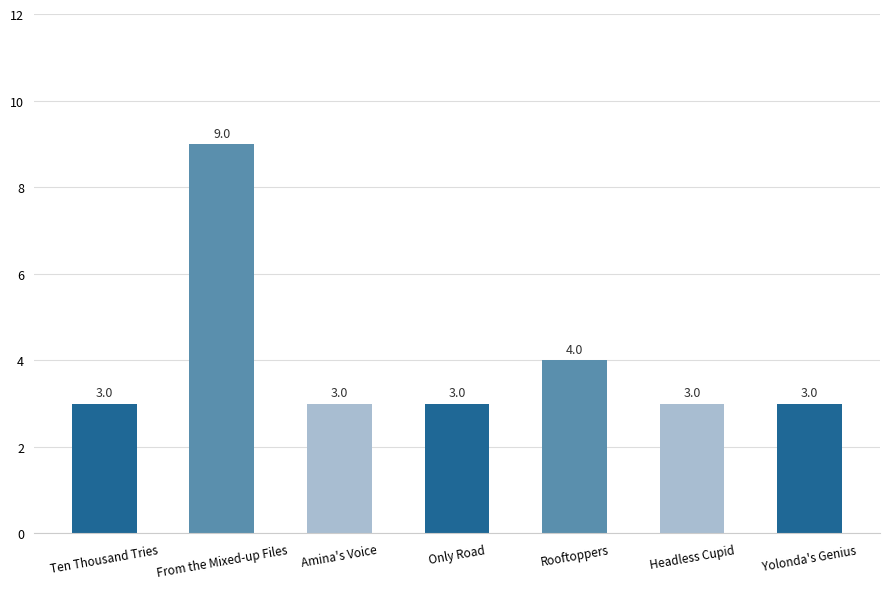

What is the minimum value shown in the chart?

3